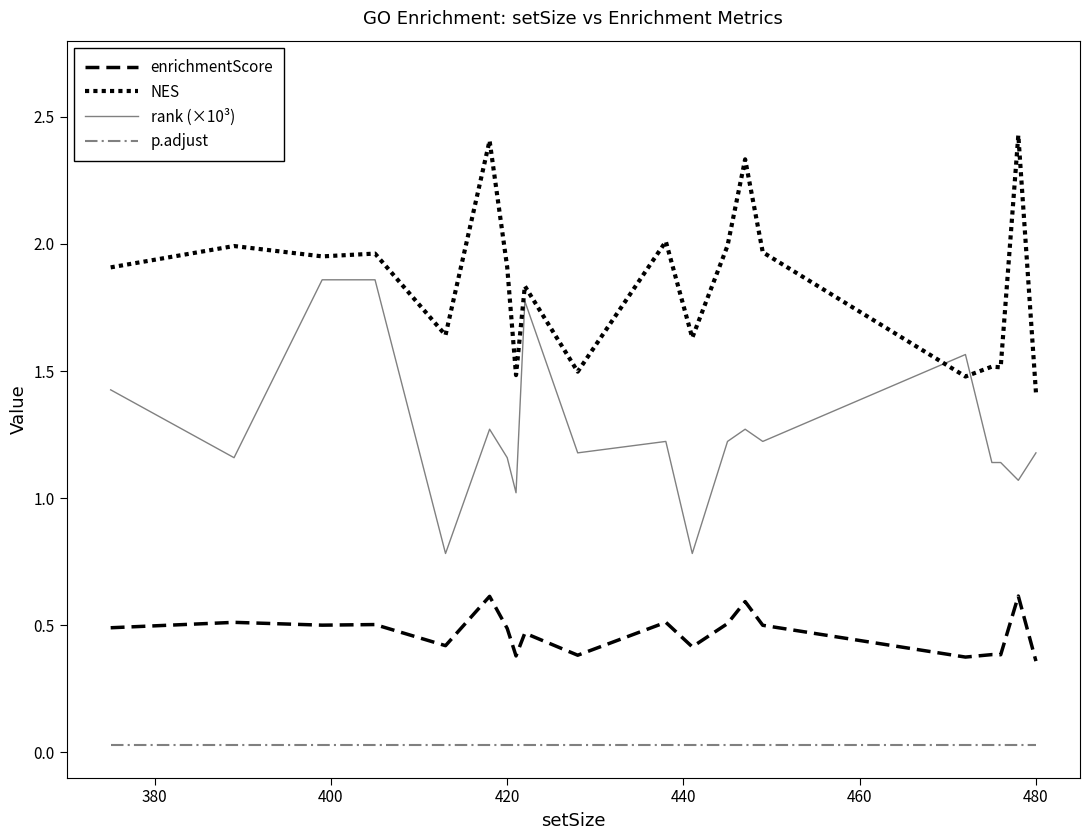

How many lines are shown in the chart?

4